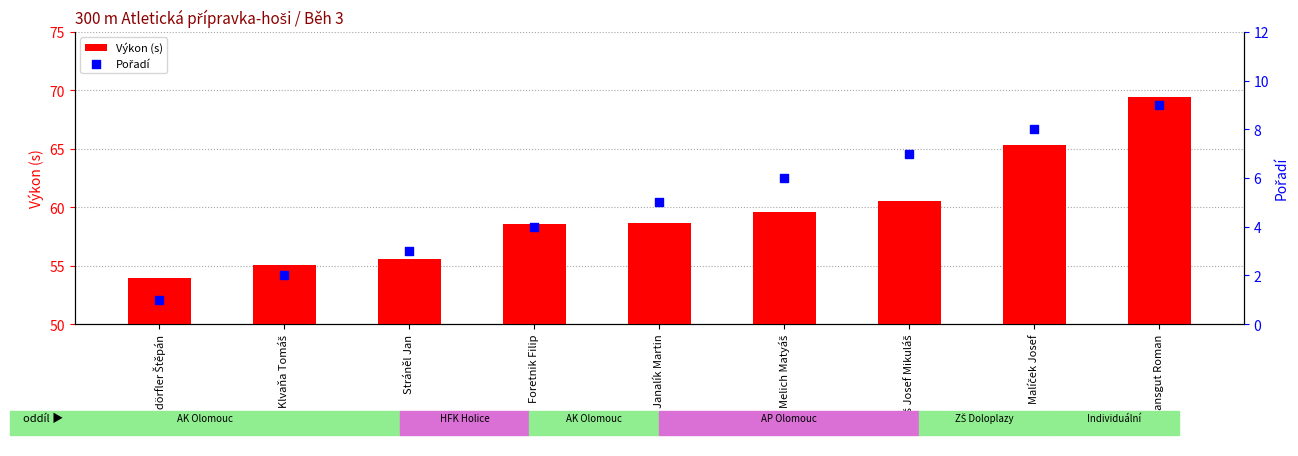

What is the total value across all series at Hansgut Roman?

78.4